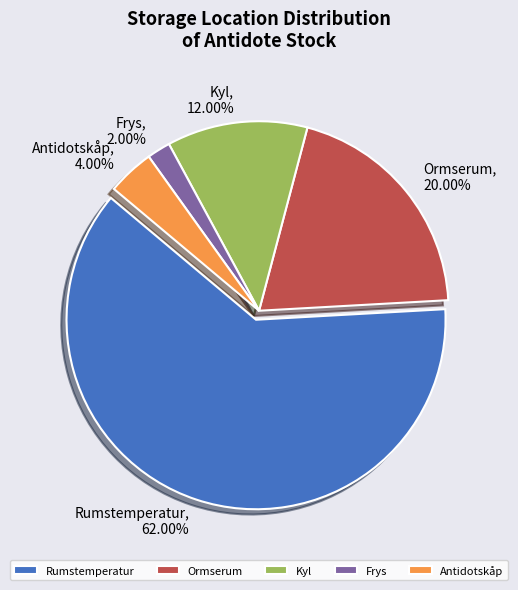

What is the ratio of the value at Ormserum to the value at Frys?

10.0